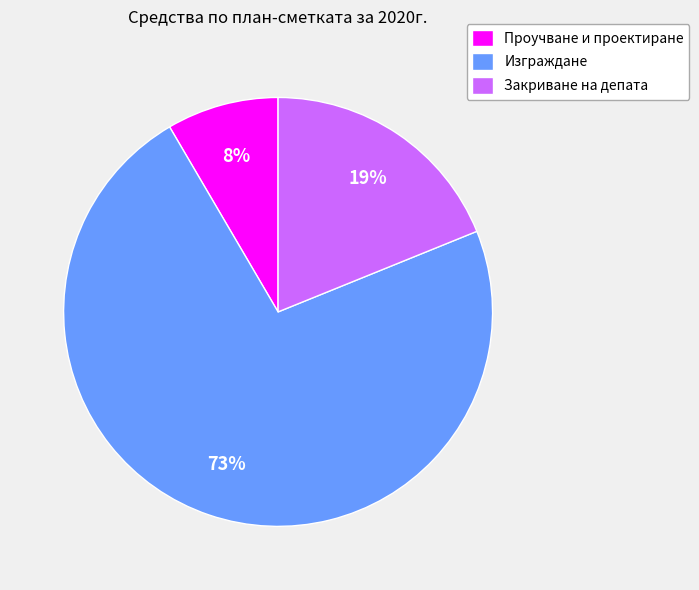

The Изграждане slice represents 85% of the pie. True or false?

False